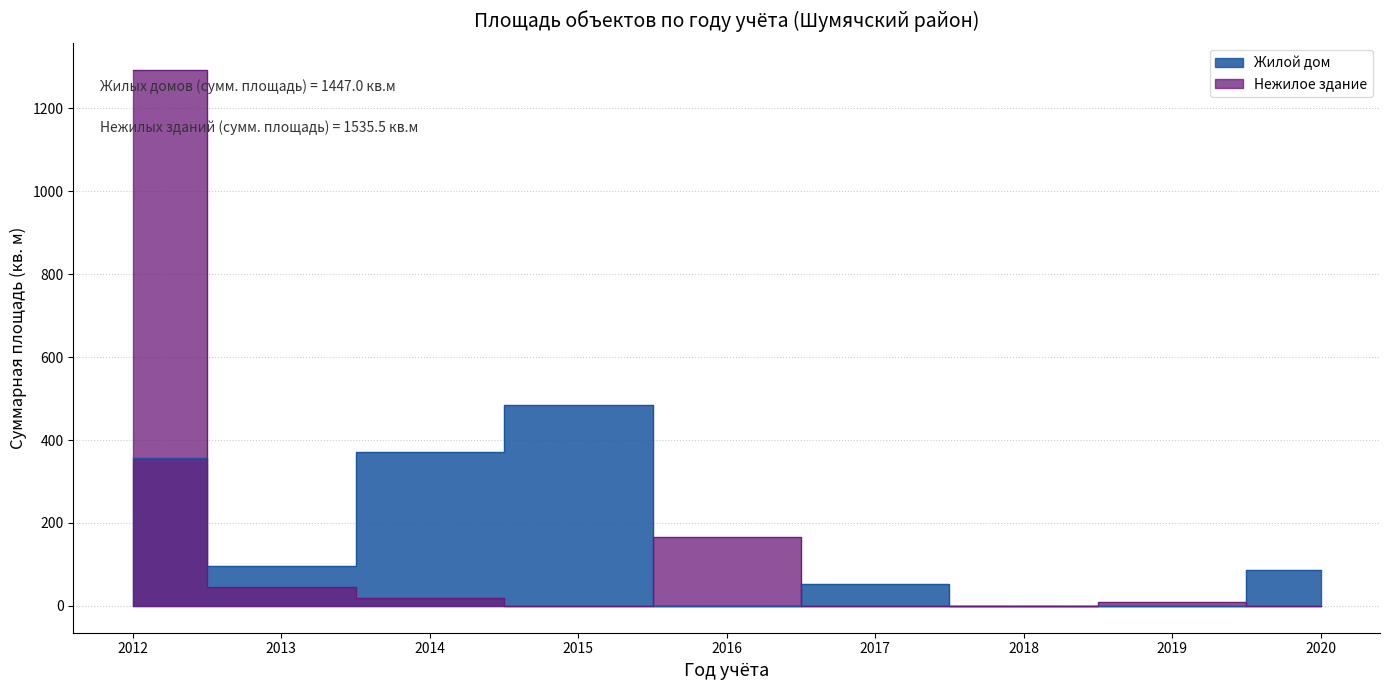

Reading left to right, extract all data points from this chart.

Жилой дом: 2012=355.9	2013=97.5	2014=370.7	2015=484.9	2016=0.0	2017=52.4	2018=0.0	2019=0.0	2020=85.6
Нежилое здание: 2012=1291.7	2013=46.8	2014=20.0	2015=0.0	2016=167.0	2017=0.0	2018=0.0	2019=10.0	2020=0.0